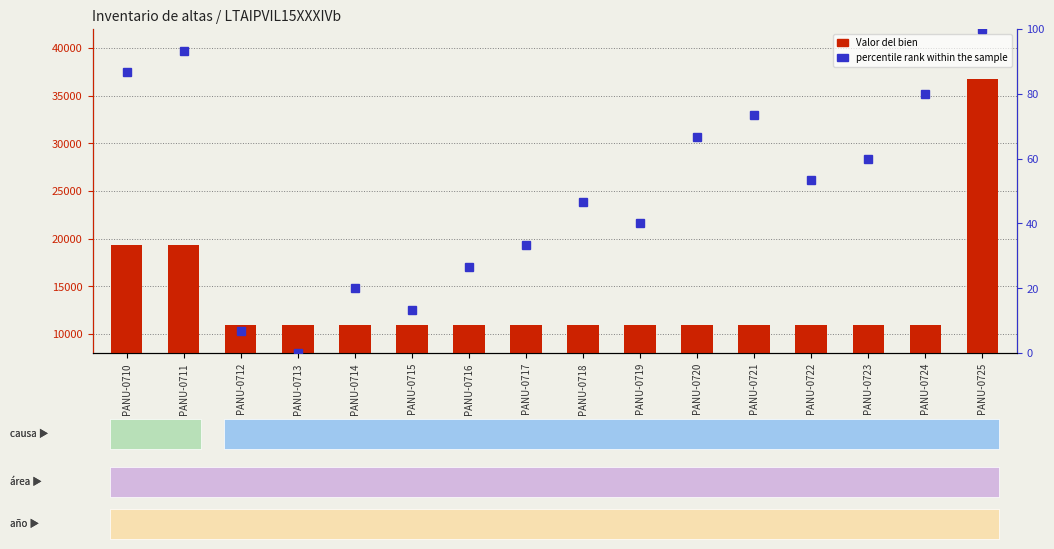

Does the chart contain any negative values?

No